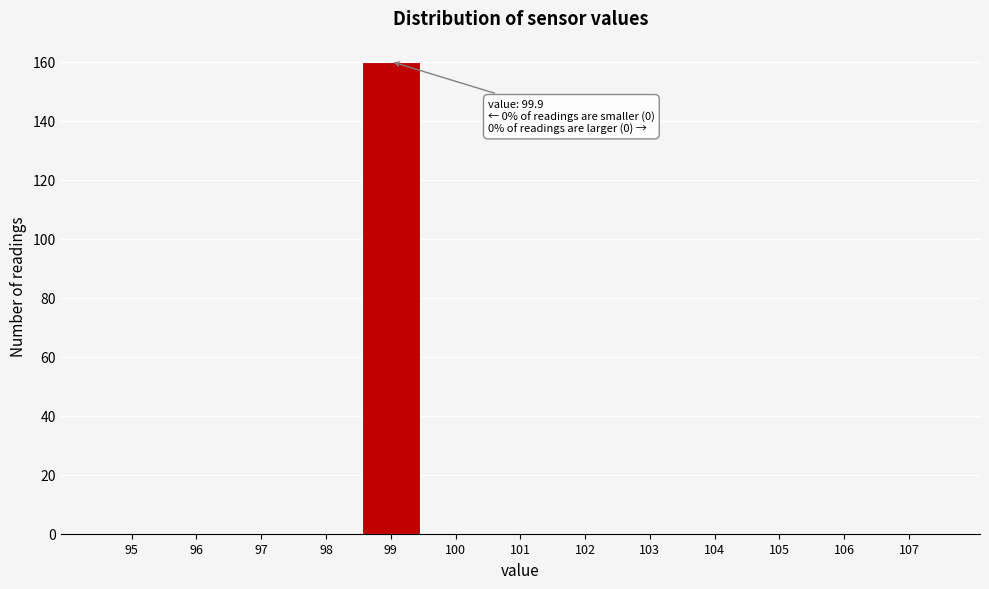

Reading left to right, list all the values displayed in this chart.

95=0	96=0	97=0	98=0	99=160	100=0	101=0	102=0	103=0	104=0	105=0	106=0	107=0